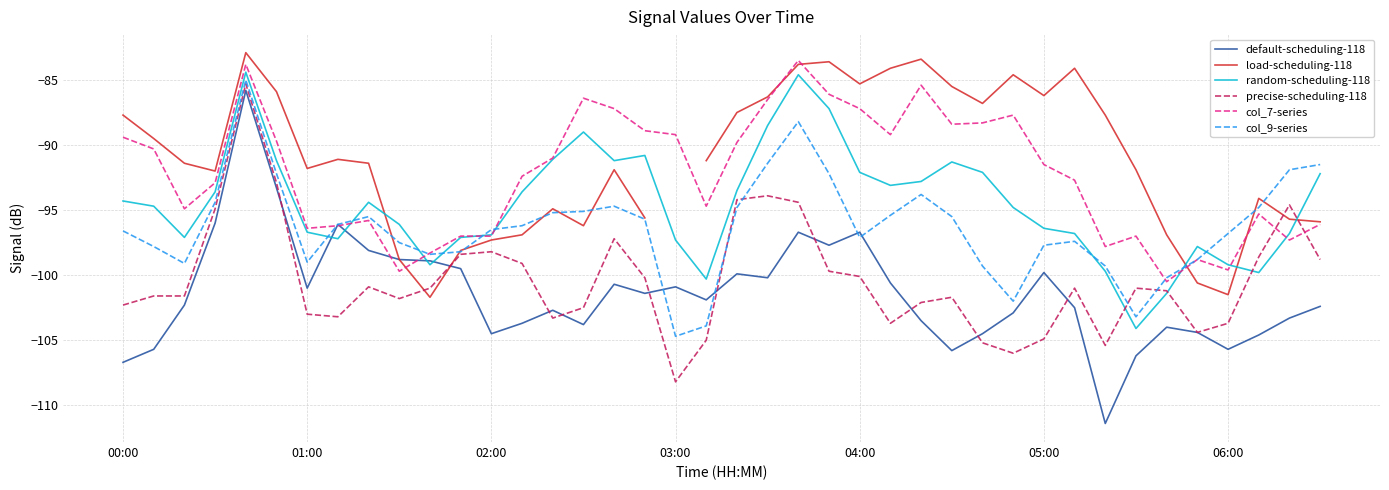

True or false: precise-scheduling-118 has a value of -69.8 at 06:00.

False